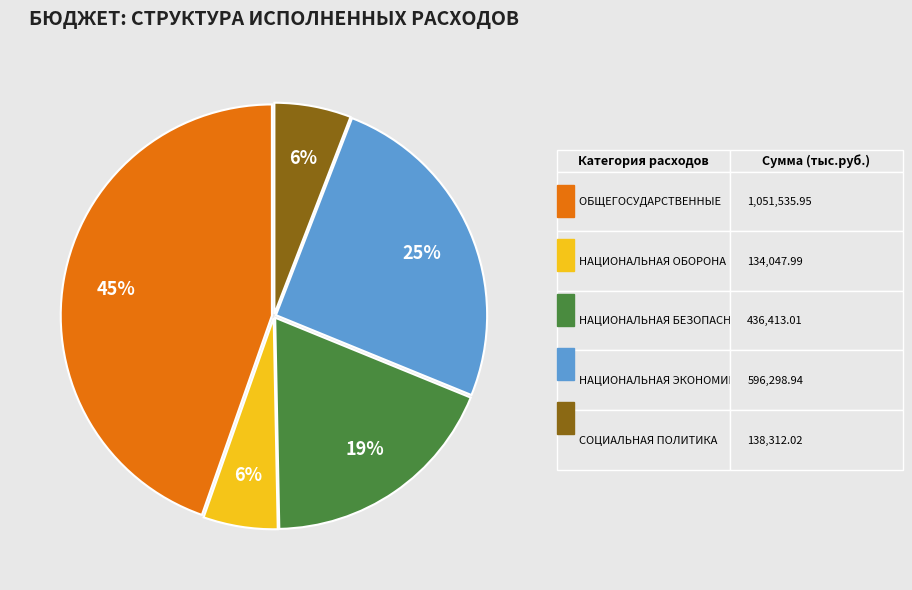

Is there any slice that represents more than half of the pie?

No